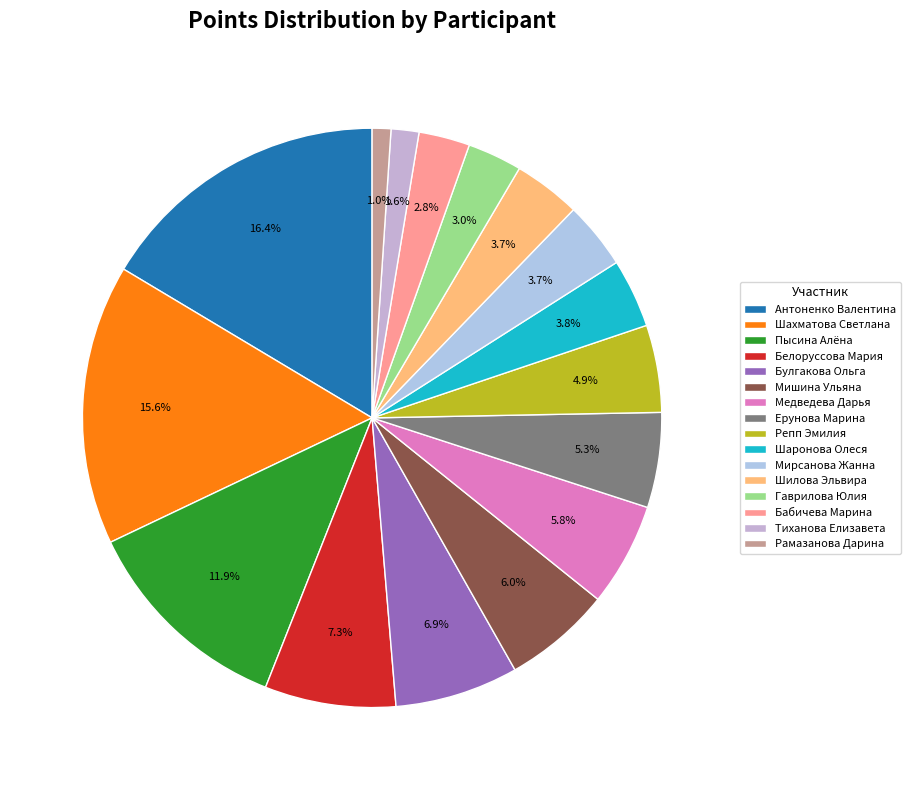

To the nearest percent, what is the difference between the Шилова Эльвира and Мишина Ульяна slice percentages?

2%